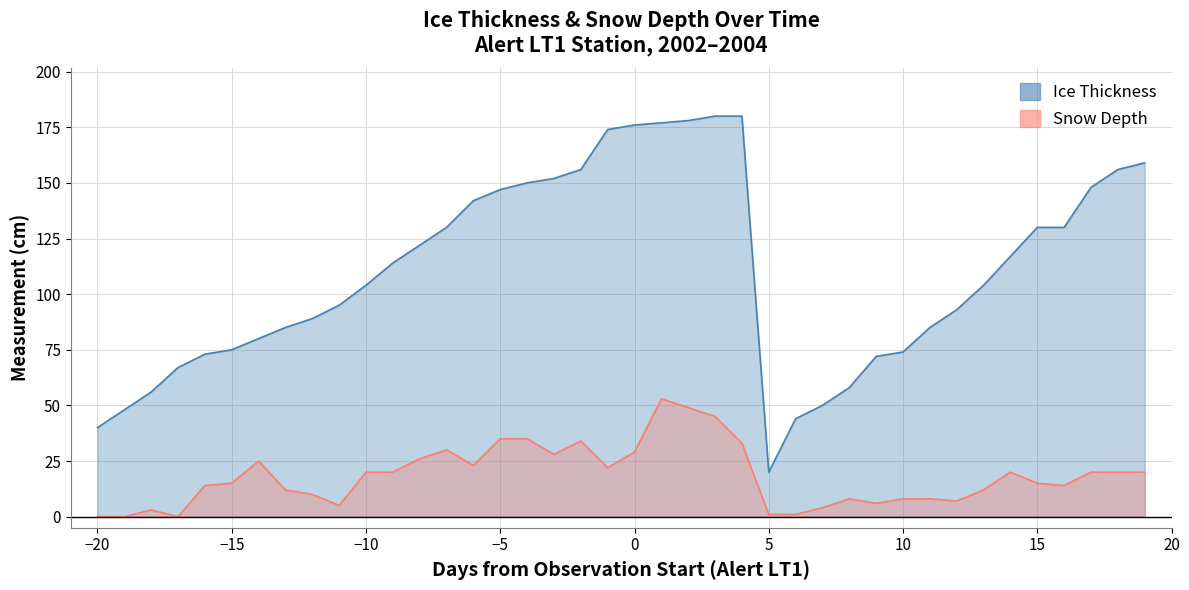

At how many categories does at least one series exceed 170?

6